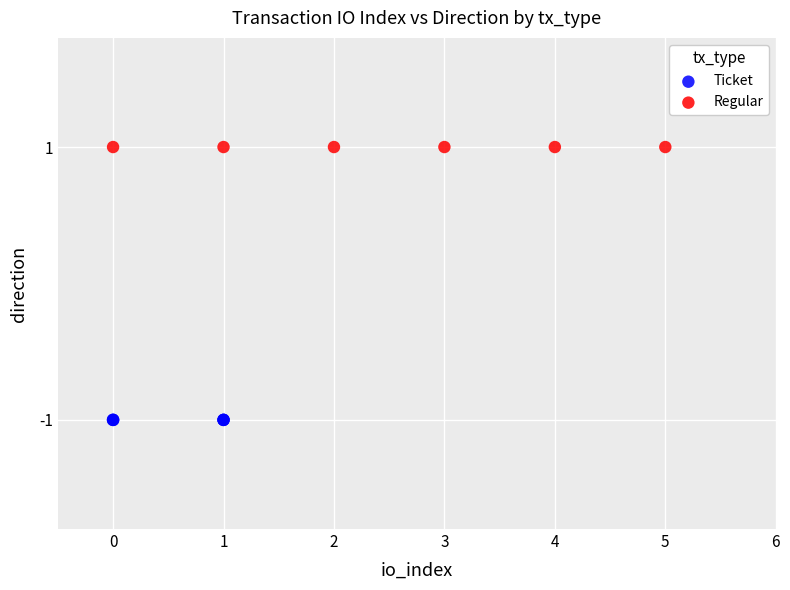

Which series contains the lowest Y value?

Ticket